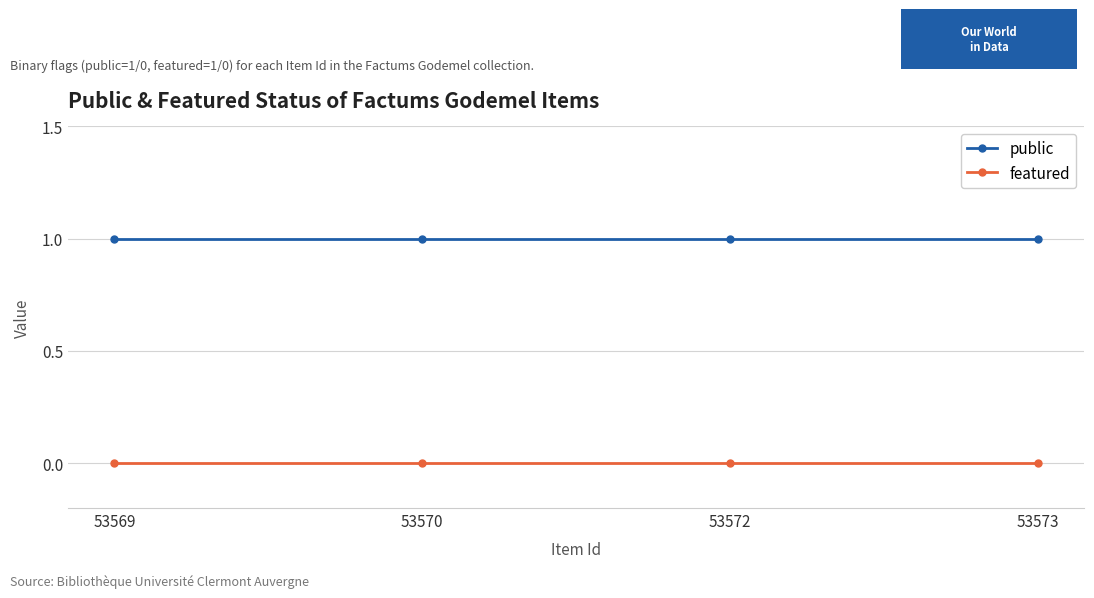

Which series has the largest total across all categories?

public